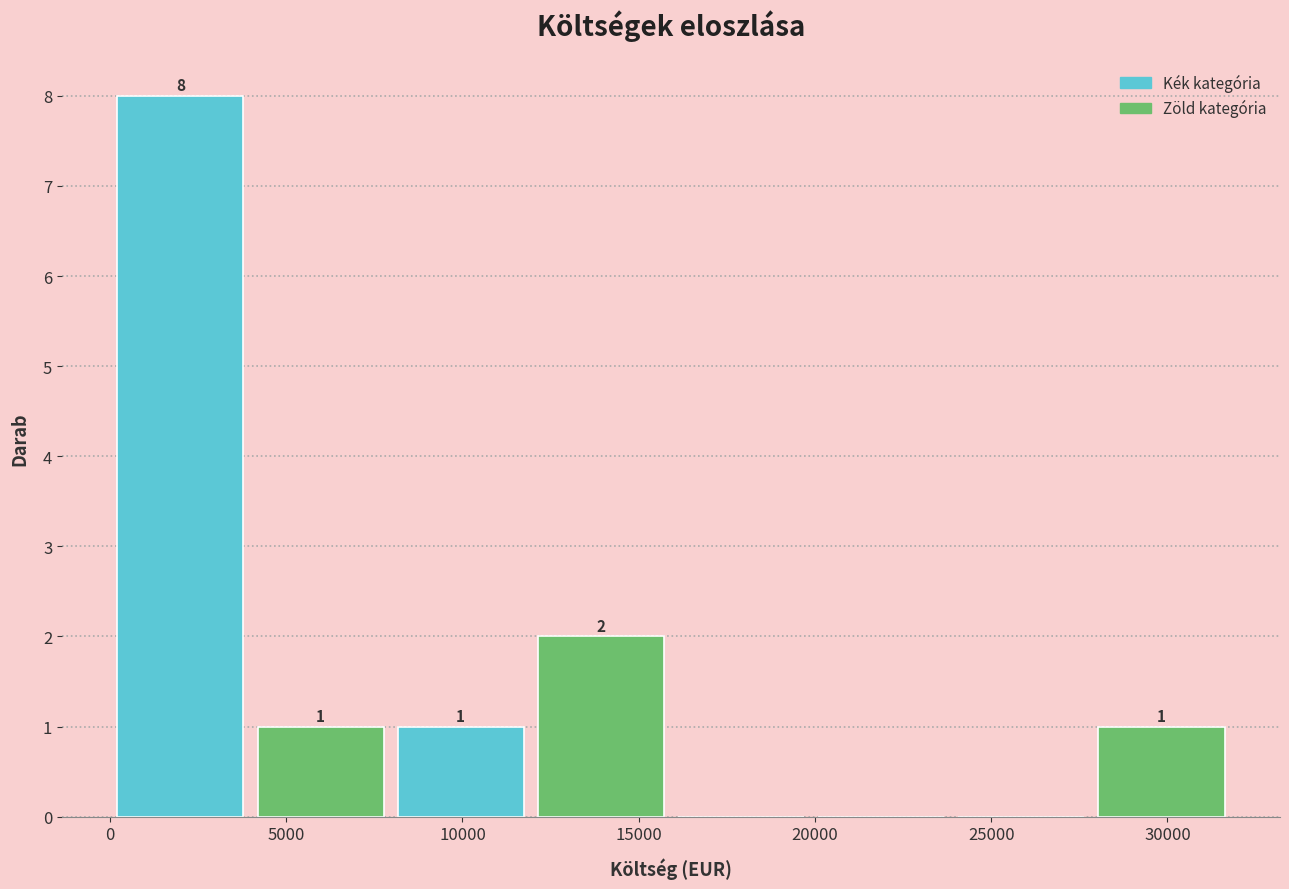

Over which range of the x-axis is the bar tallest?

0 to 4000